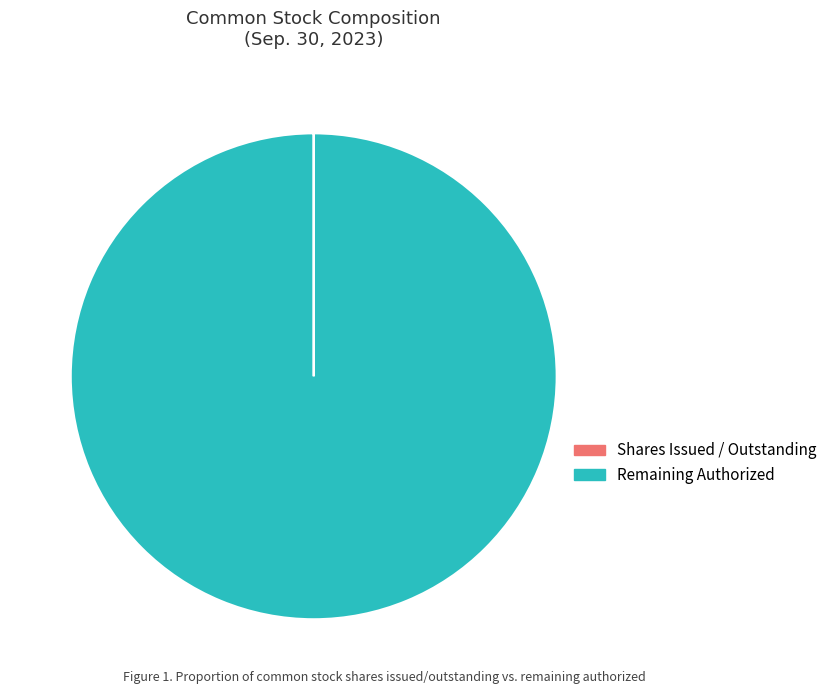

What is the largest slice in the pie chart?

Remaining Authorized